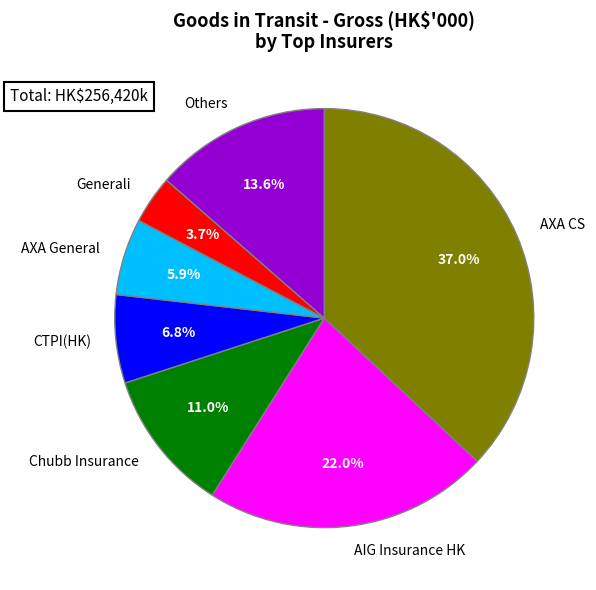

Does any single category account for the majority?

No